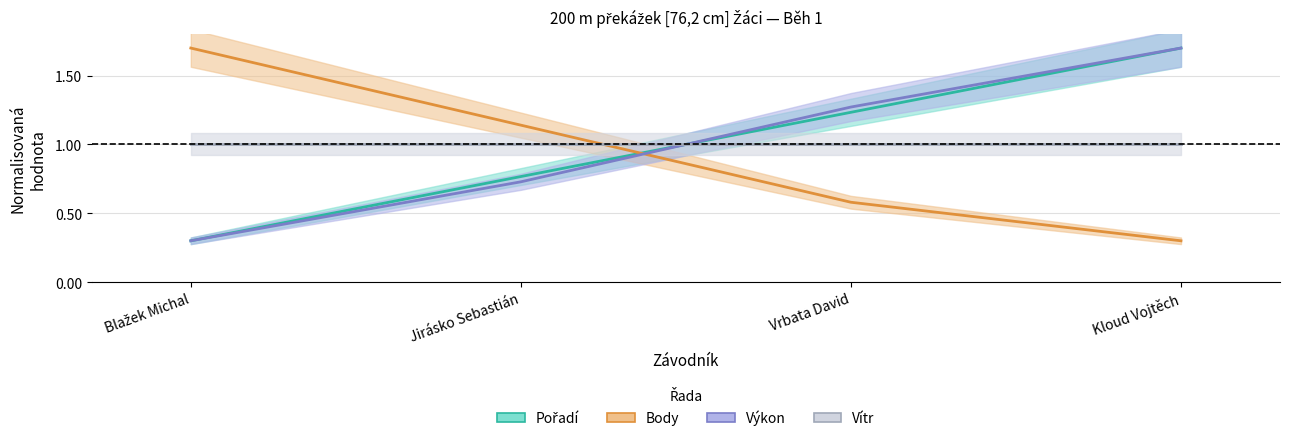

Read the Výkon value at Kloud Vojtěch.

1.7